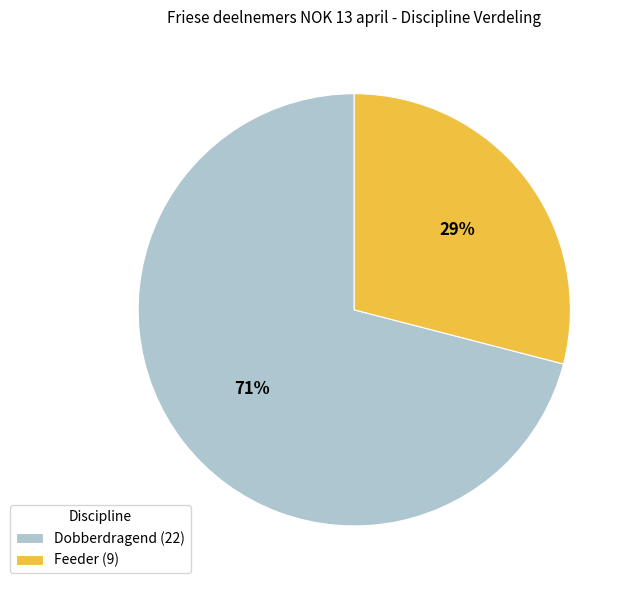

Which category has the biggest portion of the pie?

Dobberdragend